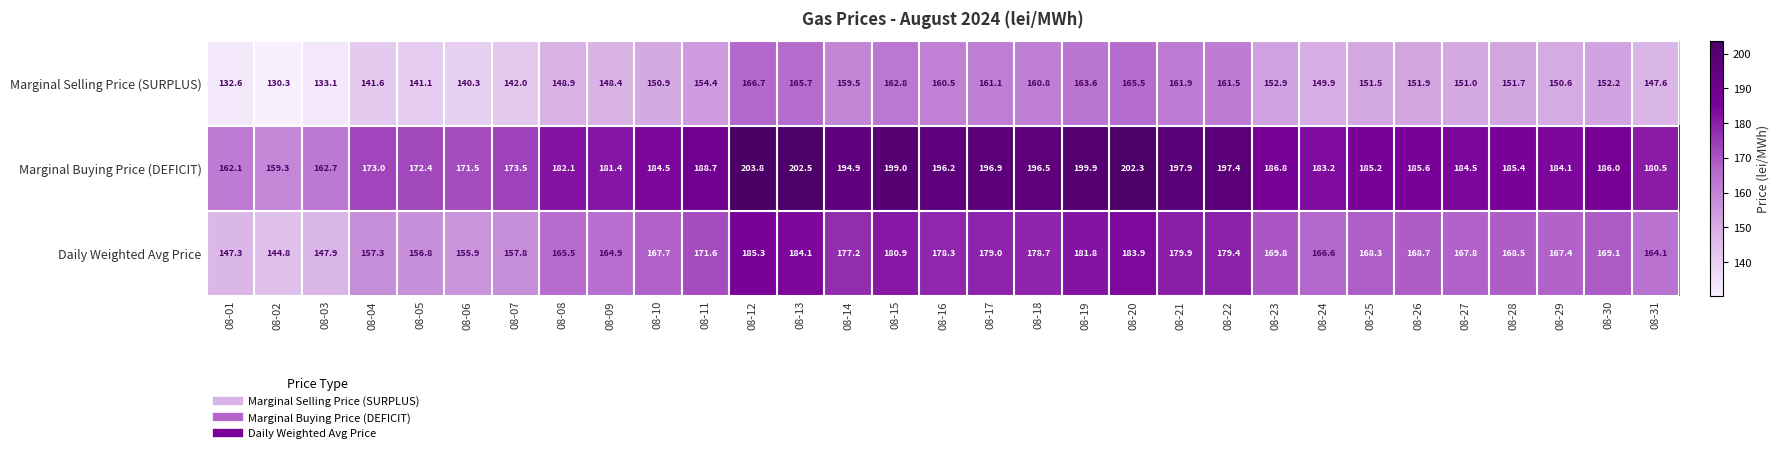

What is the maximum value shown in the chart?

203.8